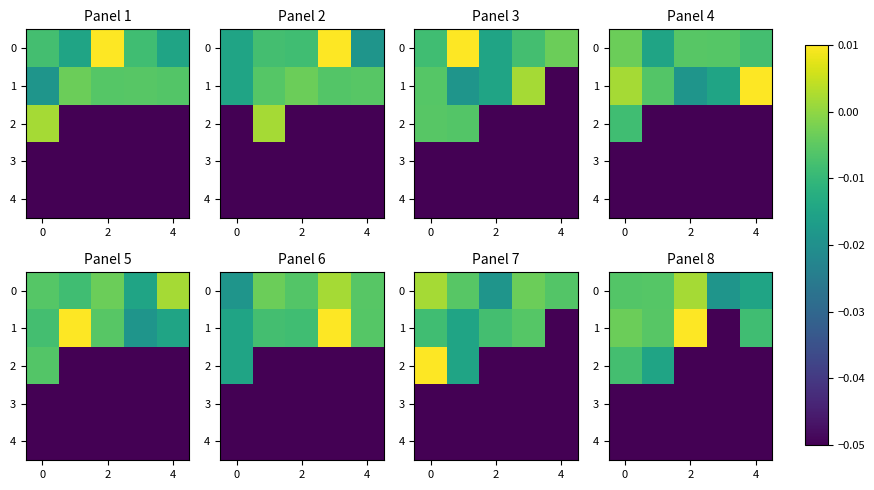

How many values in 1 are below zero?

4